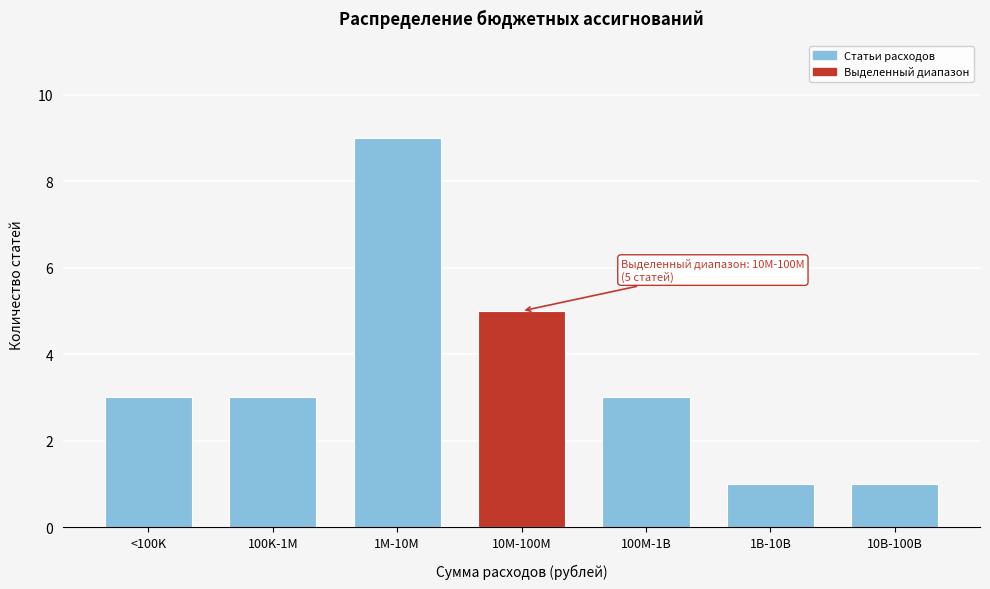

Reading right to left, list all the values displayed in this chart.

1	1	3	5	9	3	3